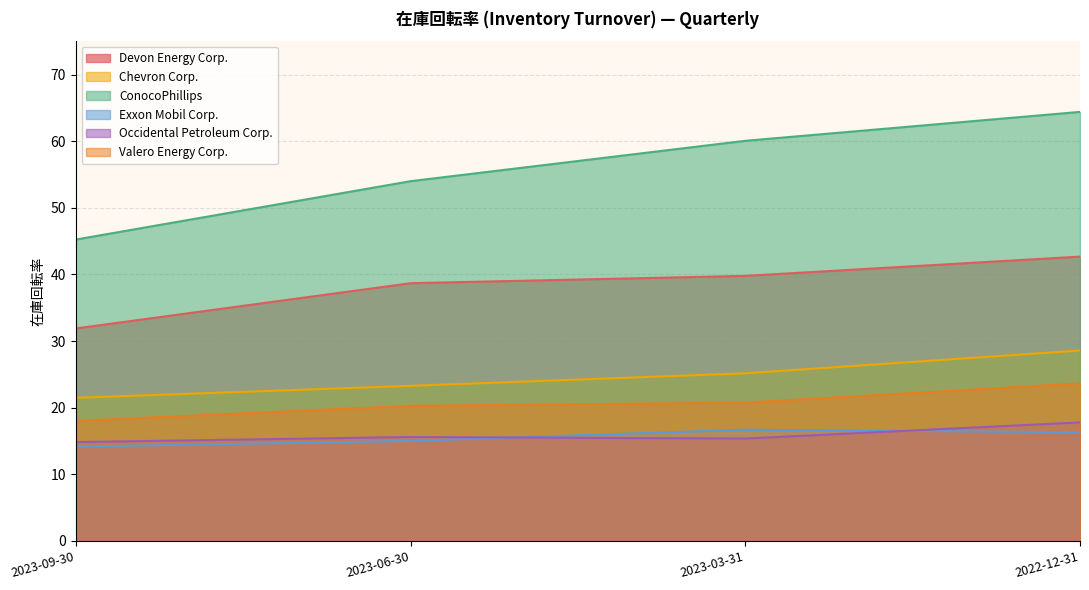

Rank the categories by Valero Energy Corp. value from highest to lowest.

2022-12-31, 2023-03-31, 2023-06-30, 2023-09-30